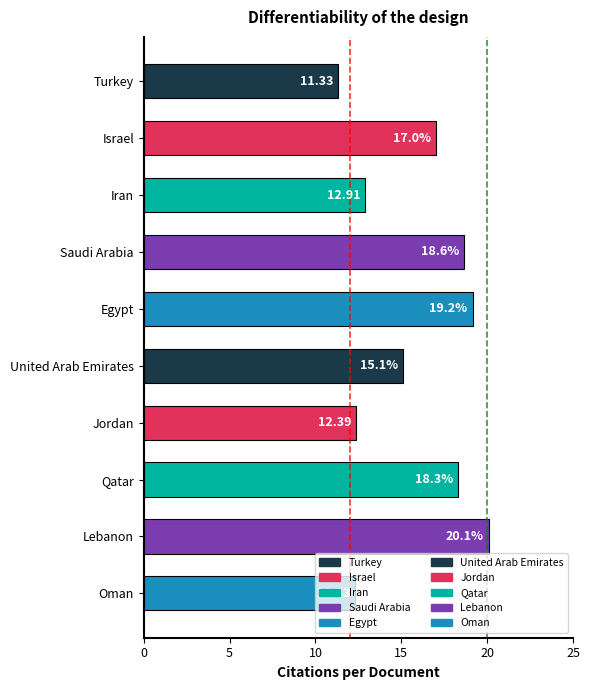

What is the label of the 5th bar from the bottom?

United Arab Emirates